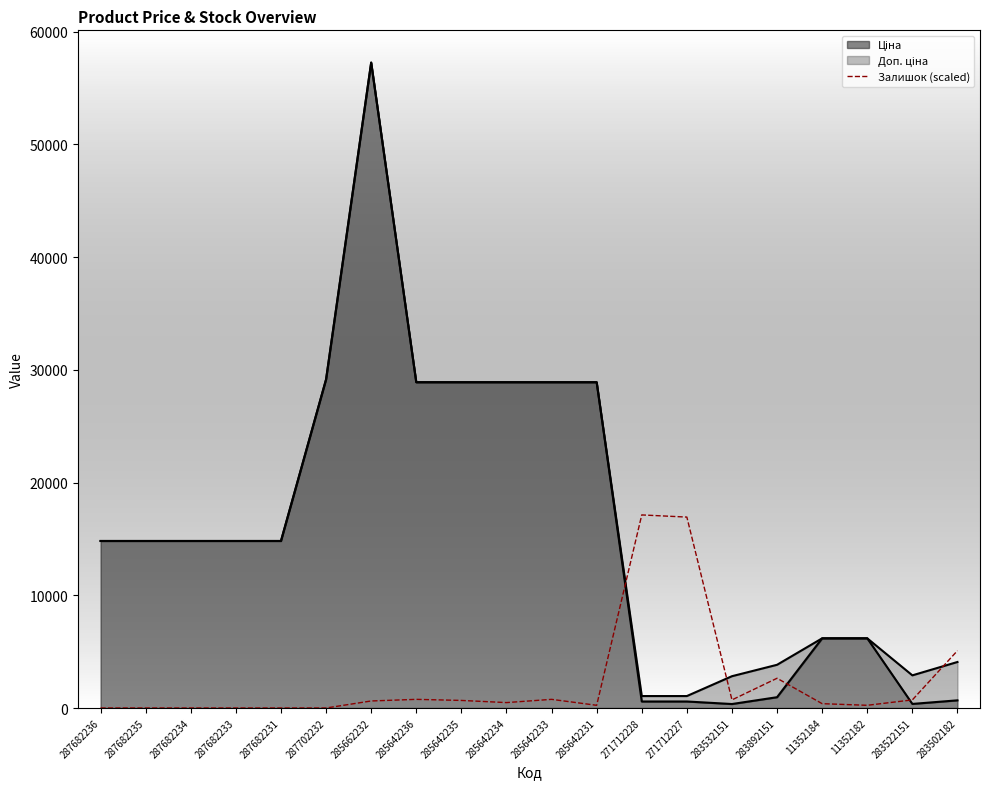

How many lines are shown in the chart?

1